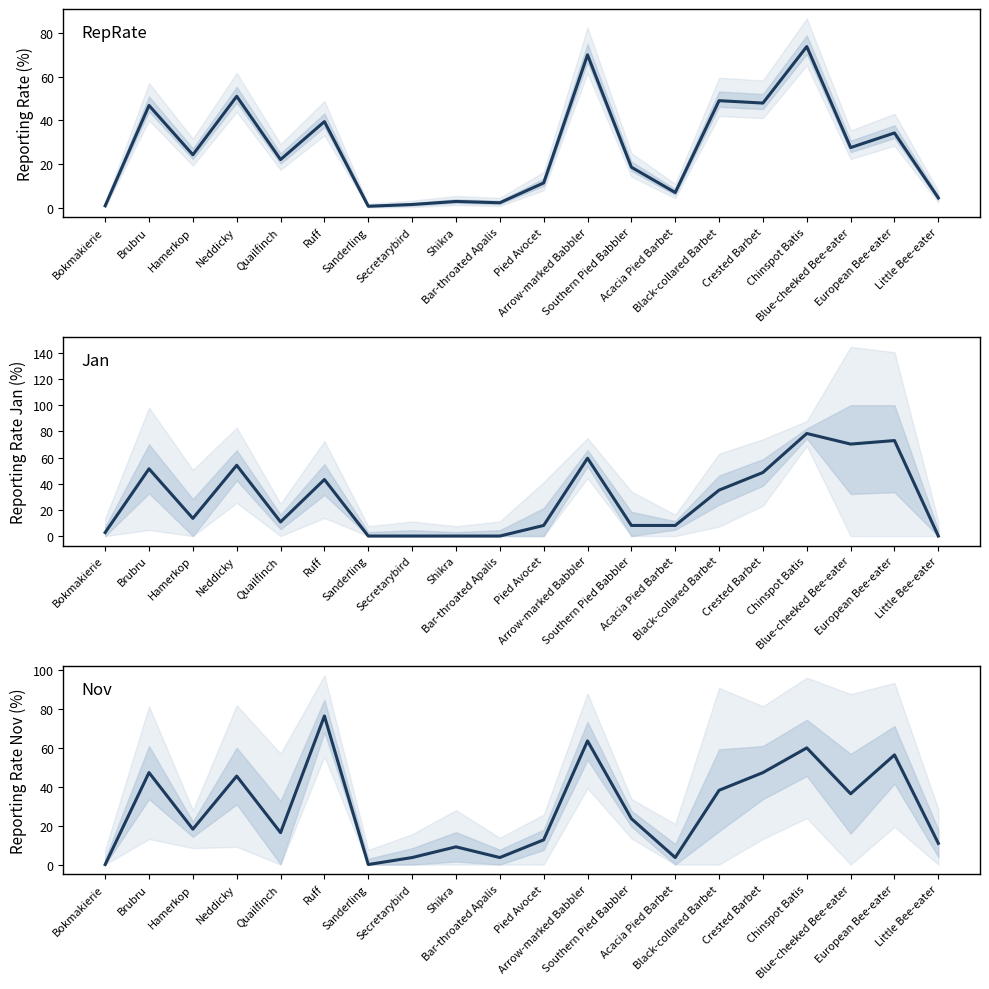

What is the value of the Jan point at the 5th from the left?

10.8